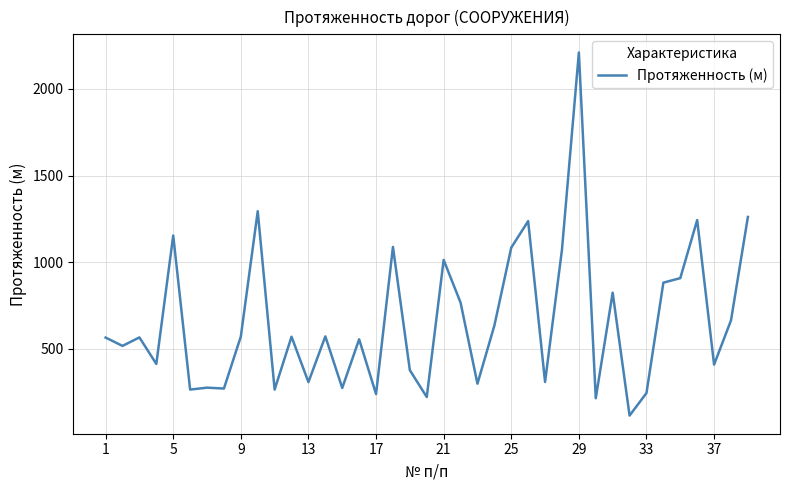

What is the maximum value shown in the chart?

2210